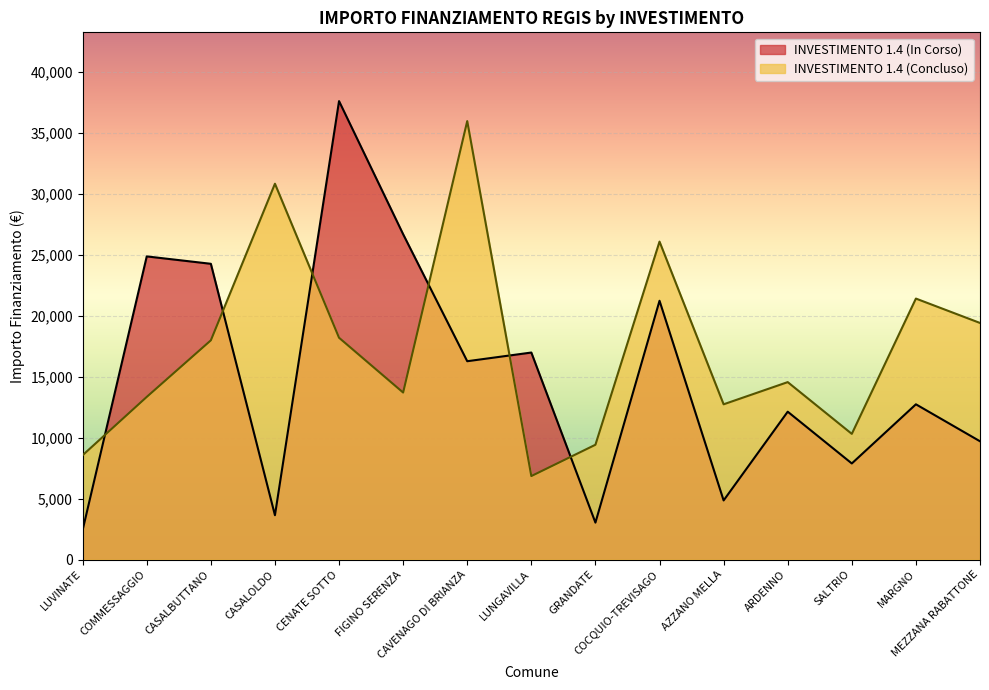

How many lines are shown in the chart?

2